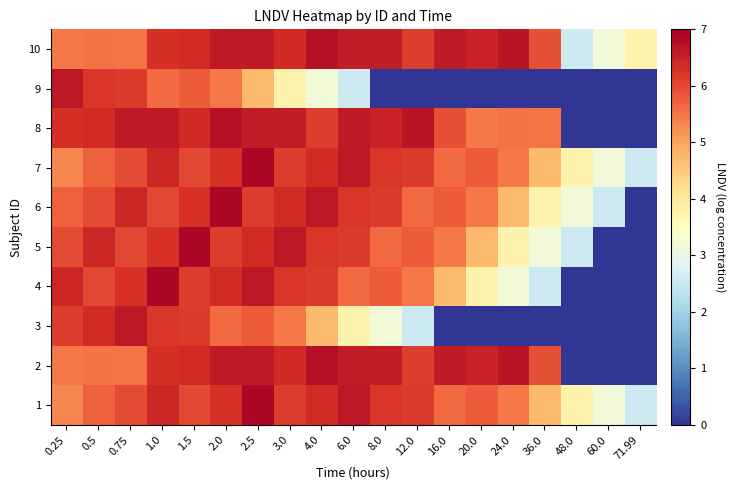

Which category has the lowest value across all series?

48.0